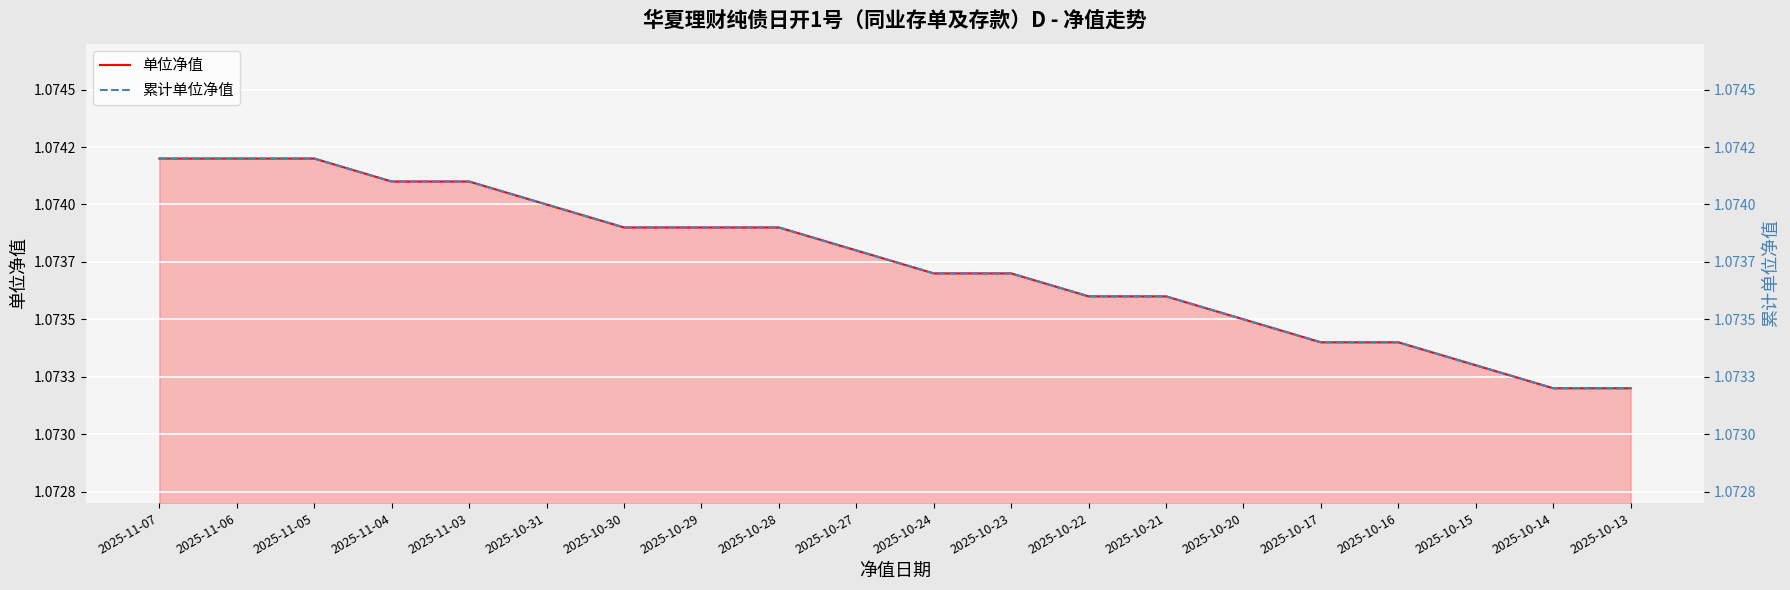

What position from the right is 2025-11-04?

17